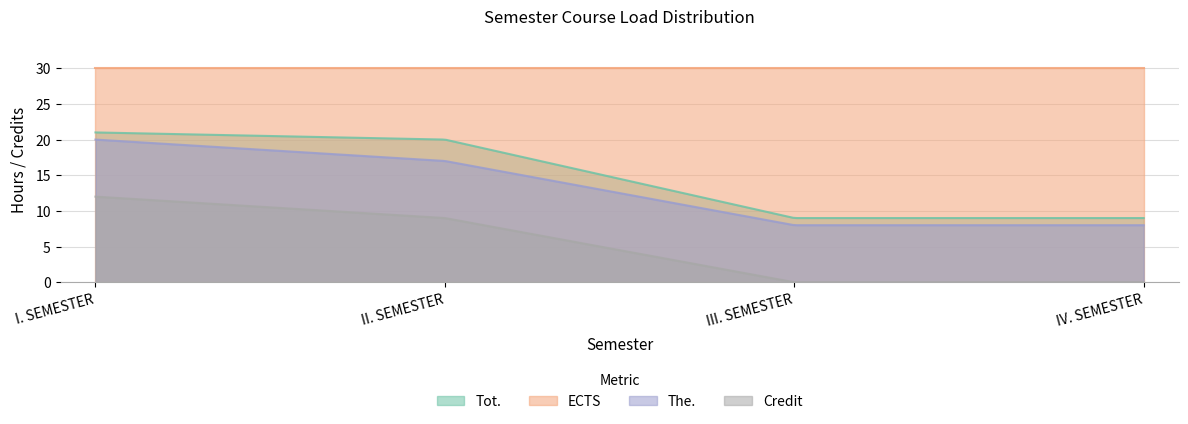

Which series has the largest total across all categories?

ECTS